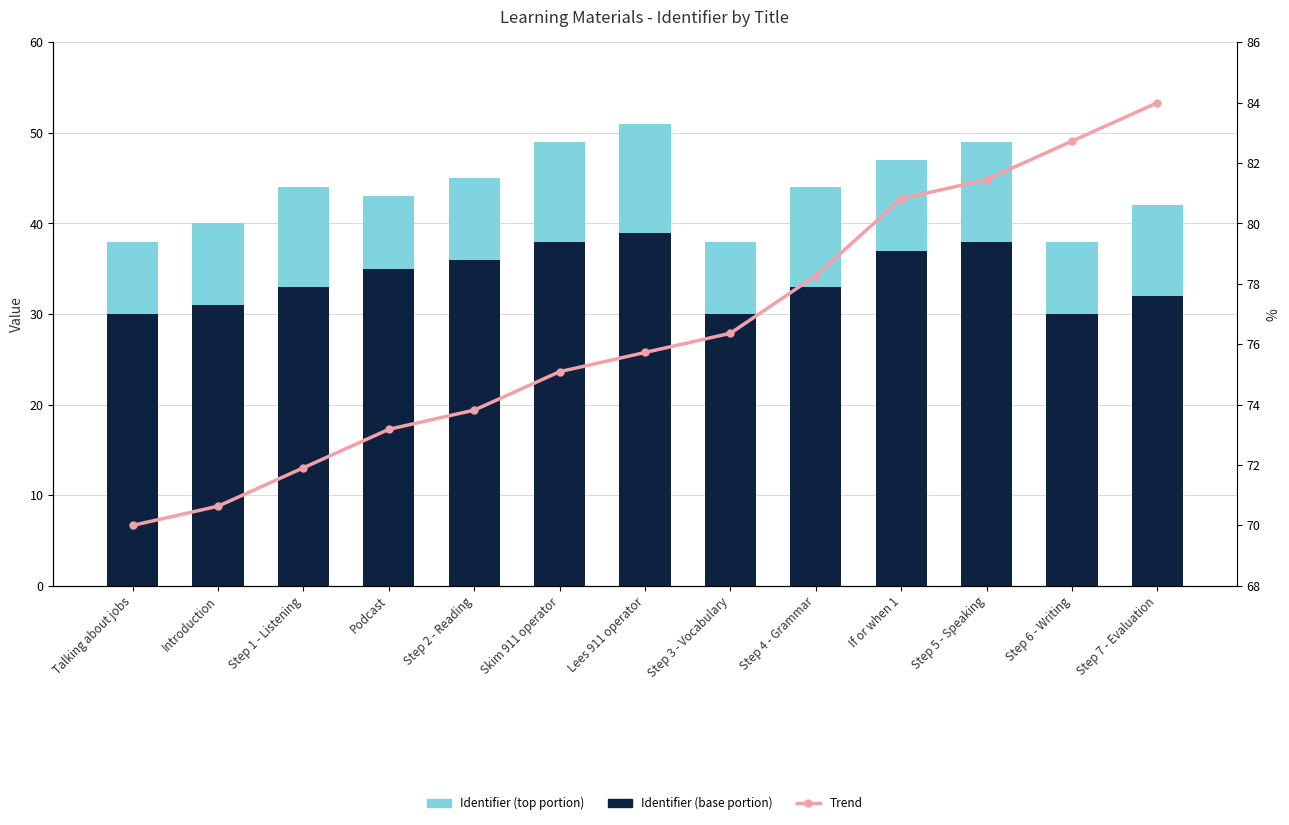

Between Step 1 - Listening and Step 2 - Reading, which series saw the biggest shift?

Identifier (base)